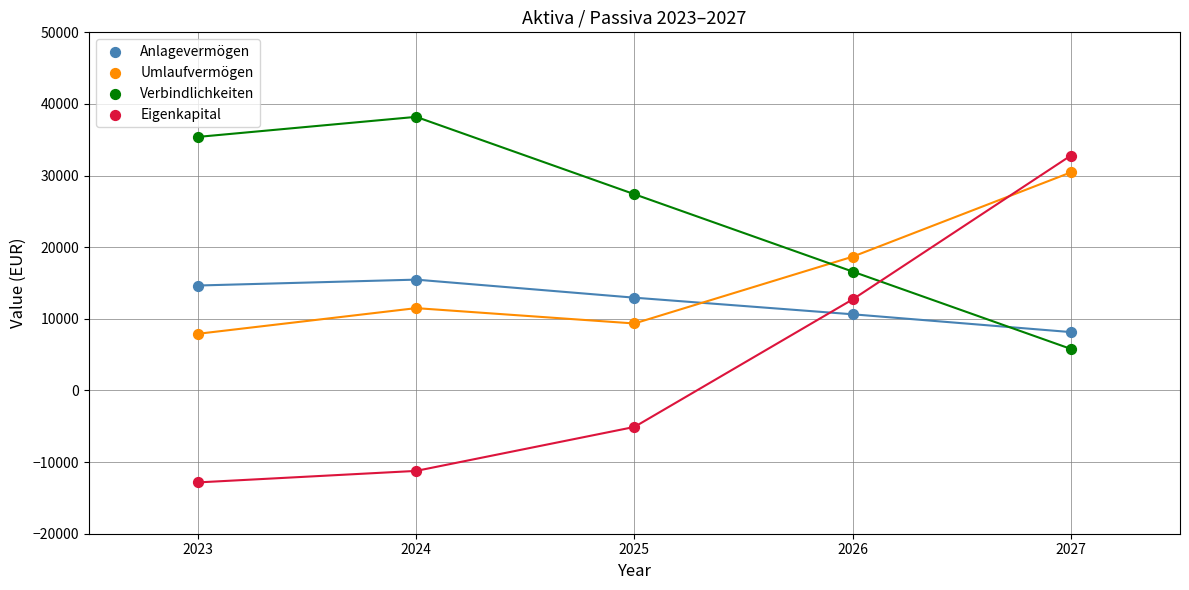

Across all data points, what is the range of Y values (max minus min)?

51035.8